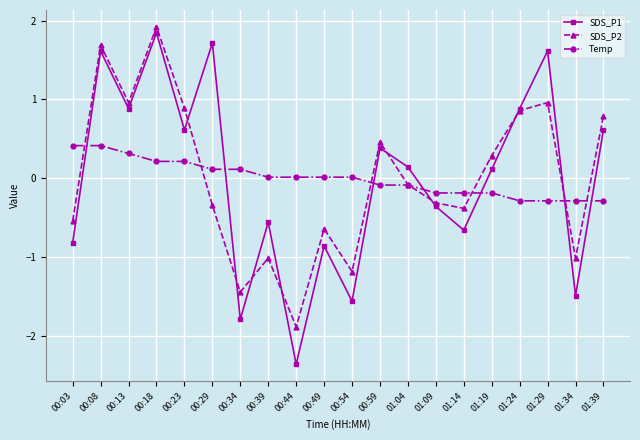

What is the difference between the highest and lowest values at 00:08?

1.3